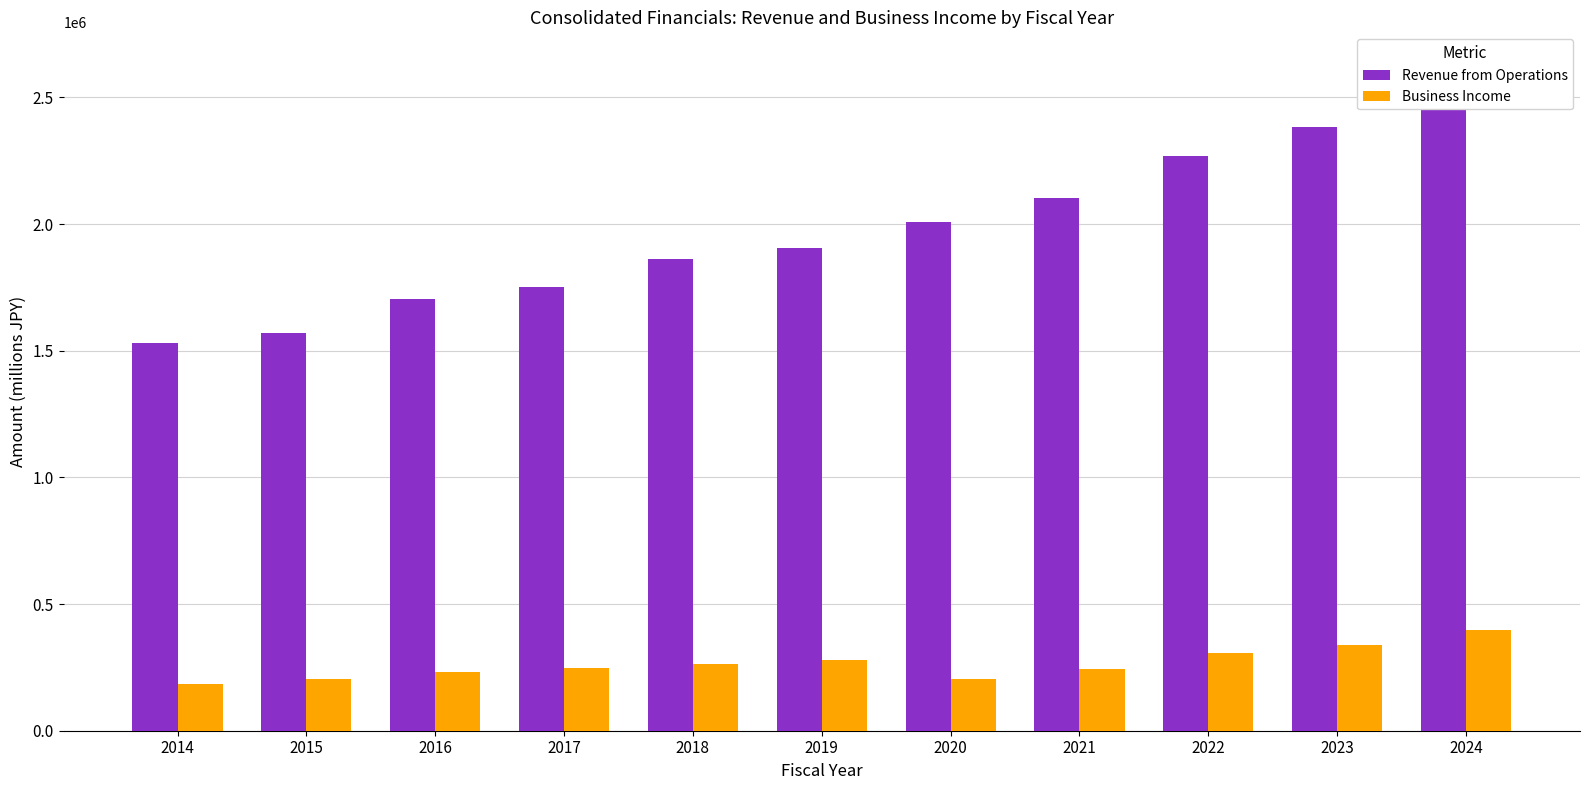

What is the total value across all series at 2014?

1715110